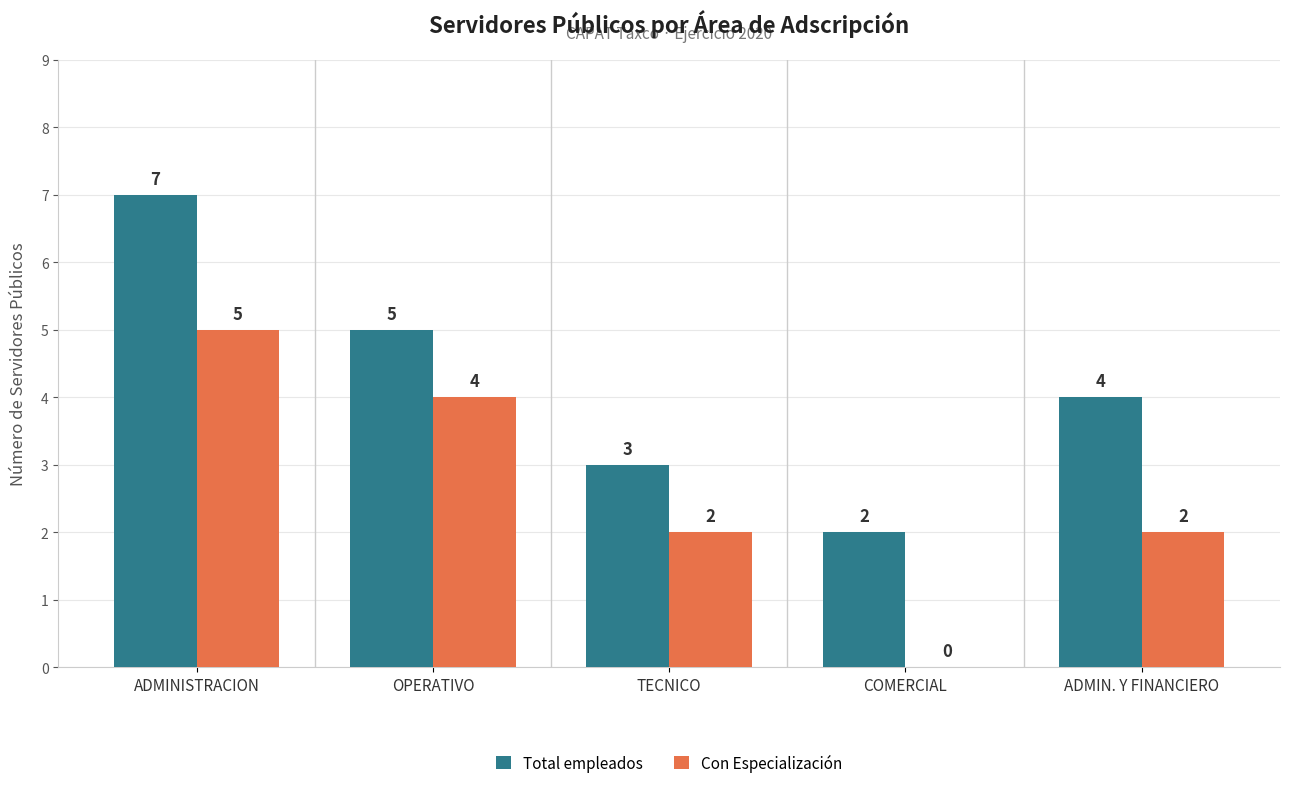

Which label corresponds to the largest value in the chart?

ADMINISTRACION